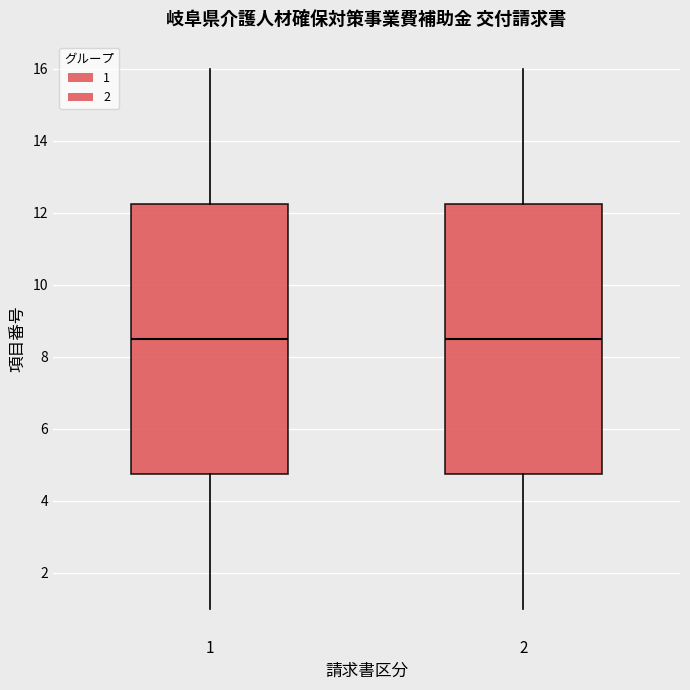

Reading left to right, read every box against the y-axis: the position of its median line, the range the box covers, and the ends of its whiskers. The values are not printed on the chart, so give them approximately, as read against the axis.

1: median 8.6, box 4.8 to 12.2, whiskers 1.0 to 16.0
2: median 8.6, box 4.8 to 12.2, whiskers 1.0 to 16.0